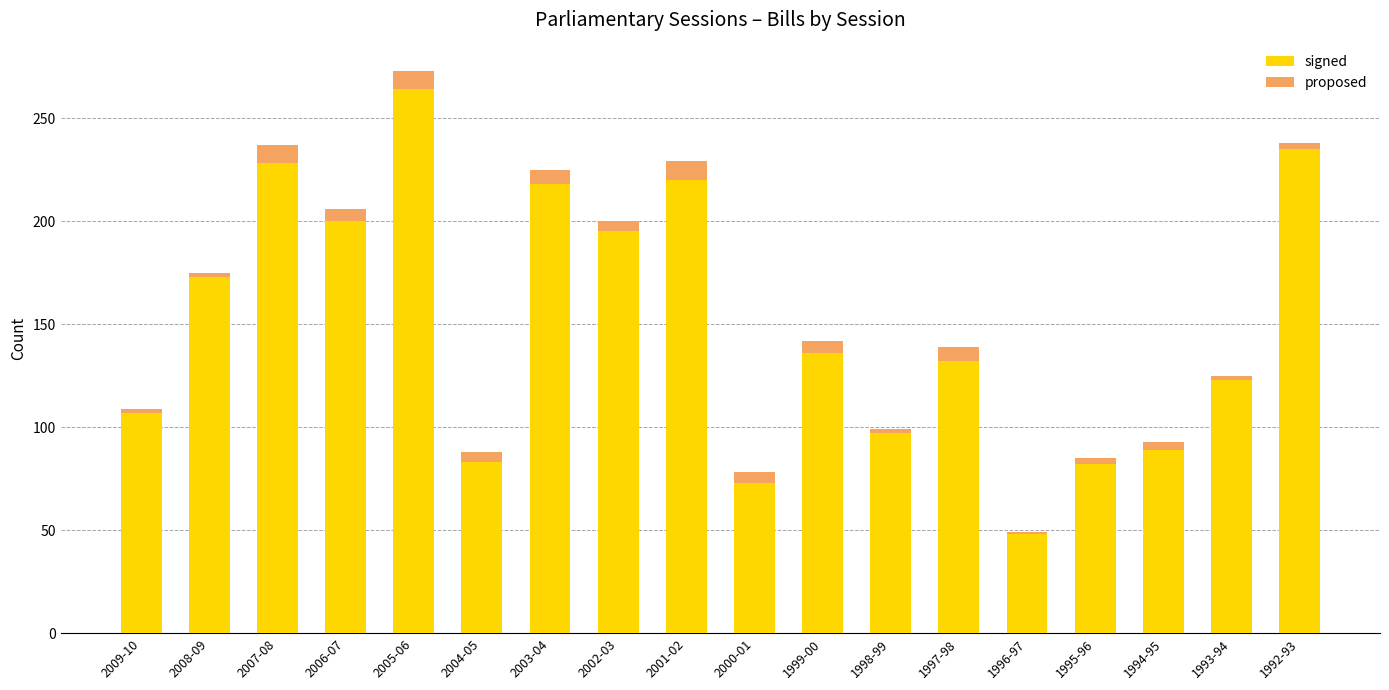

What is the lowest value of the signed series?

48